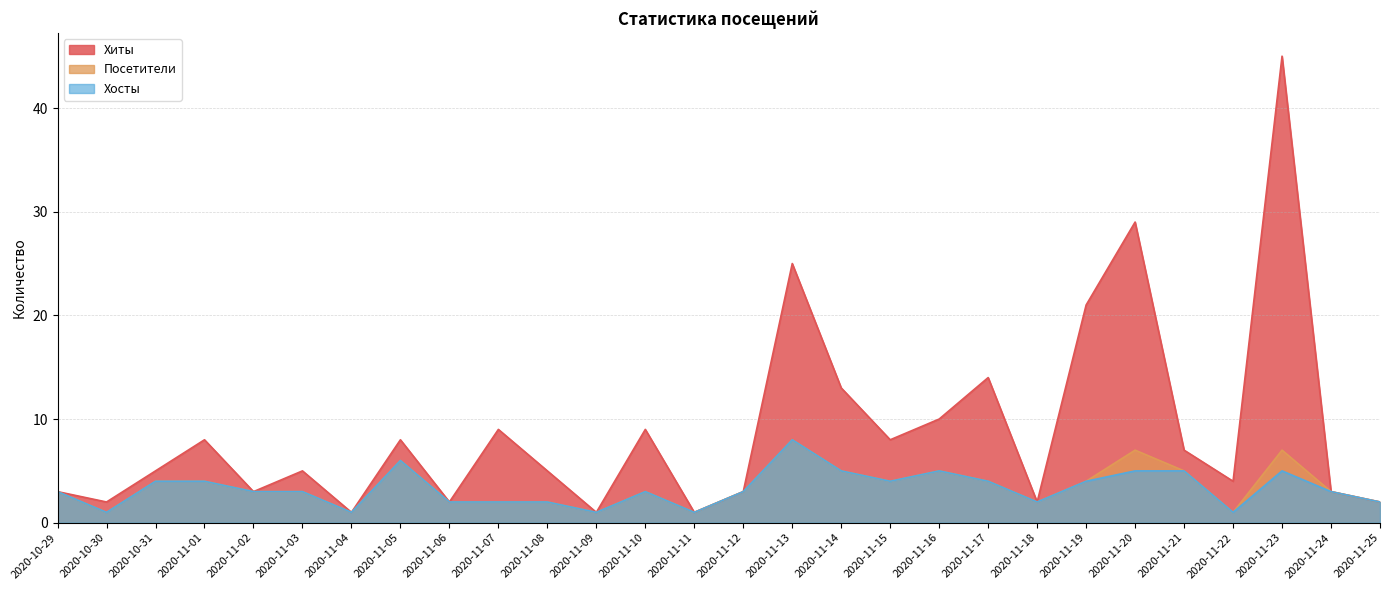

Is the value of Хиты at 2020-11-04 greater than the value of Посетители at 2020-11-19?

No